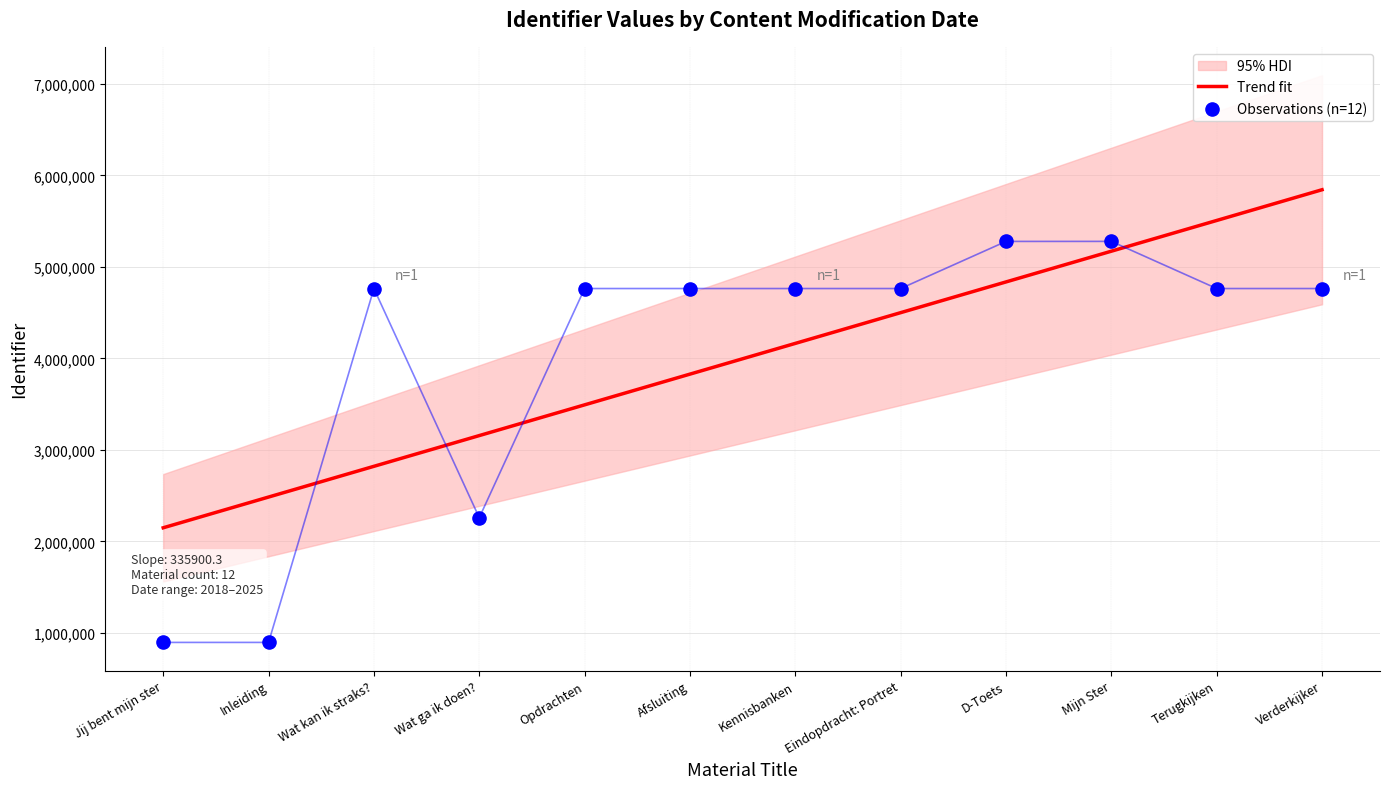

What is the change in value from Jij bent mijn ster to D-Toets?

+4383019